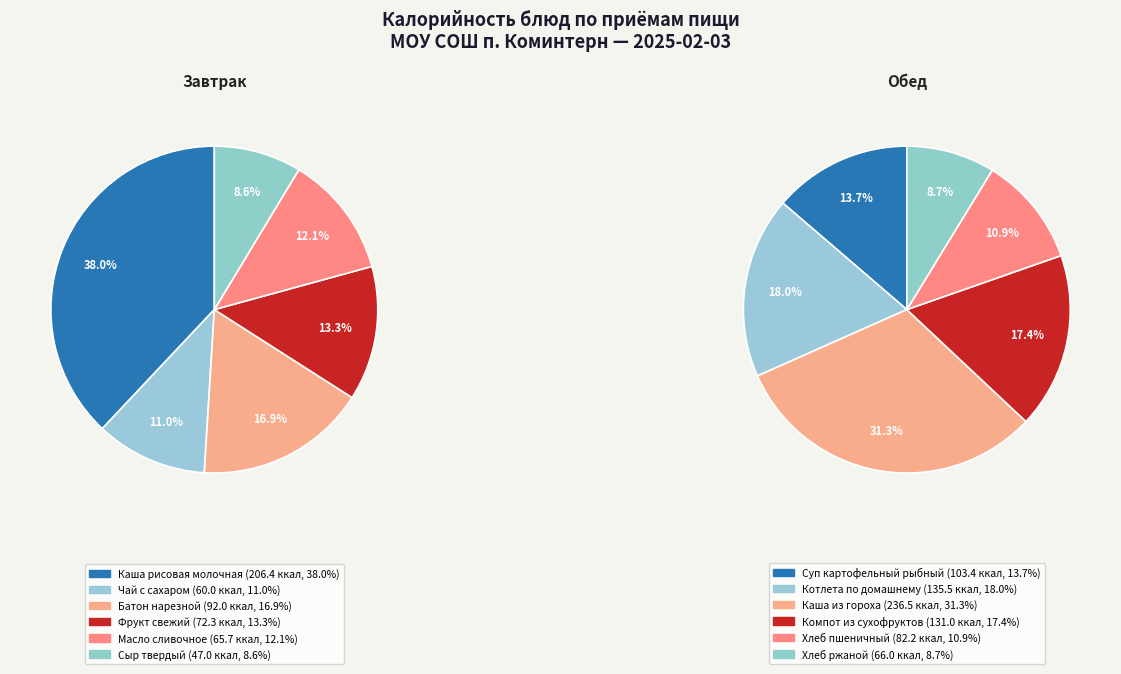

To the nearest percent, what is the combined percentage of Масло сливочное and Батон нарезной?

29%